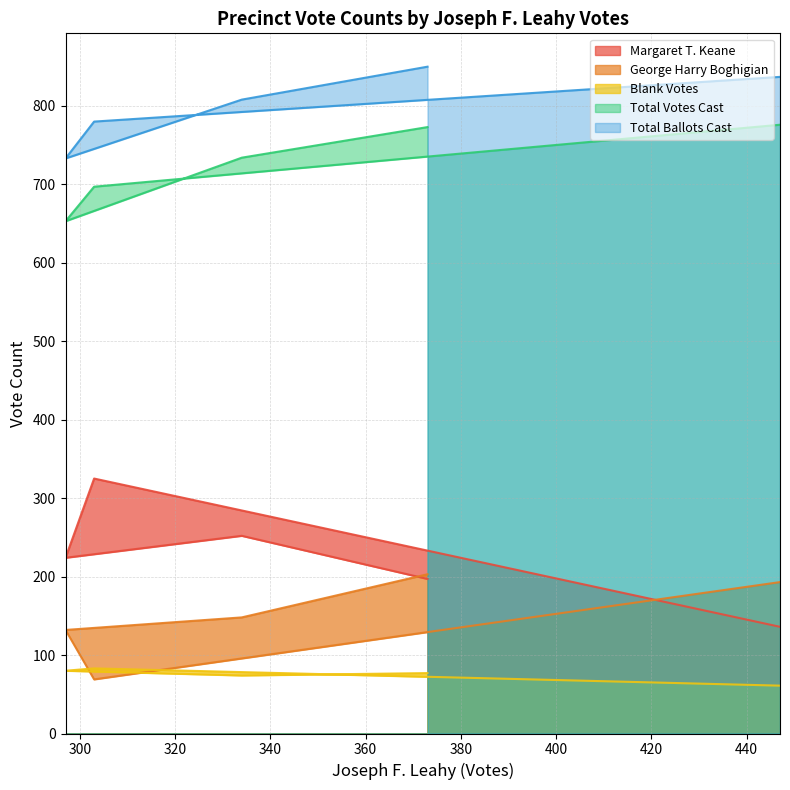

What is the greatest value displayed?

850